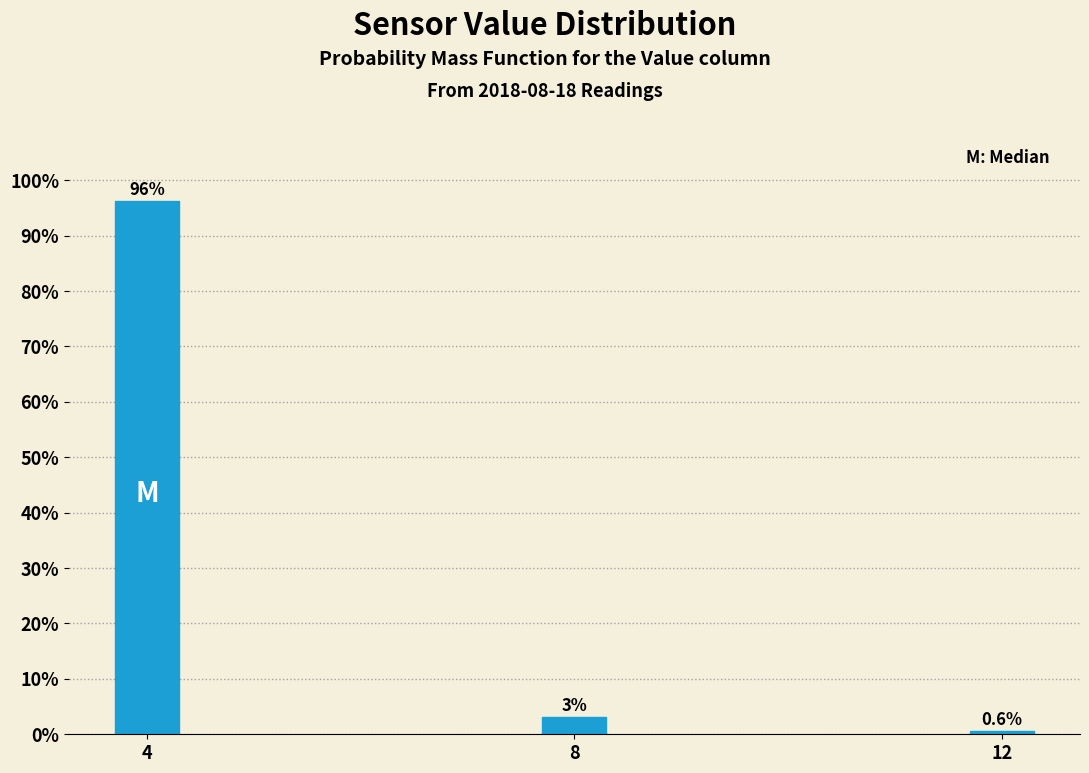

The chart shows a value of 141.1 at 4. True or false?

False